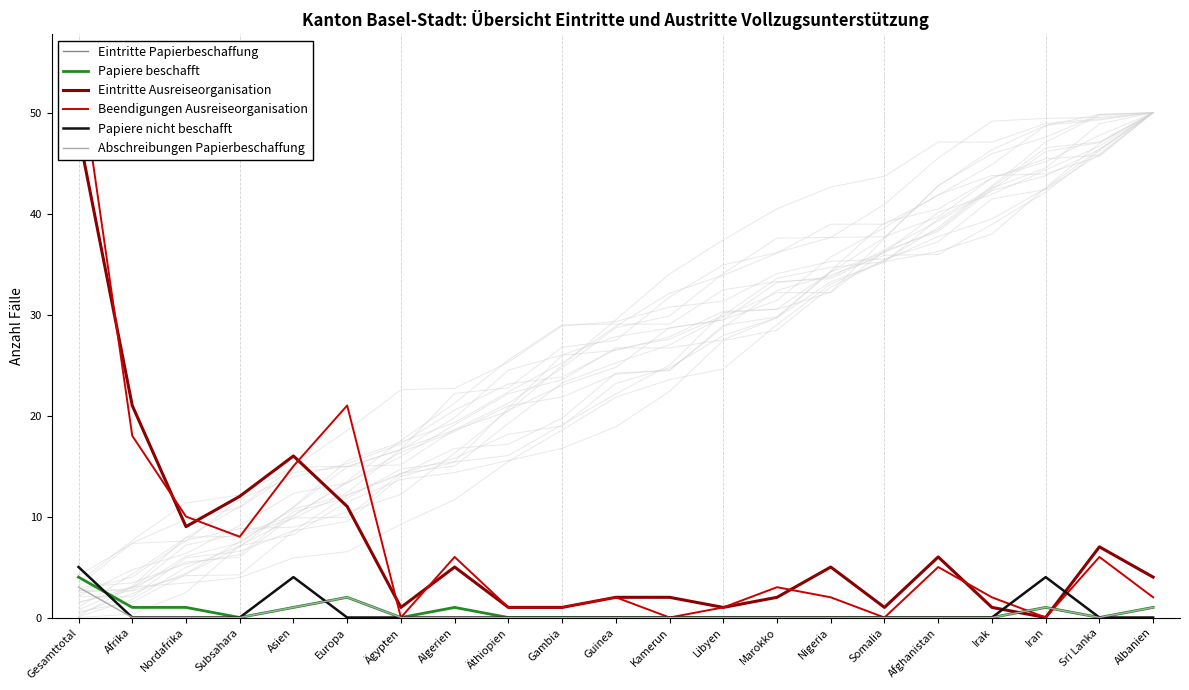

Rank the series by their maximum value, from lowest to highest.

Abschreibungen Papierbeschaffung, Papiere beschafft, Eintritte Papierbeschaffung, Papiere nicht beschafft, Eintritte Ausreiseorganisation, Beendigungen Ausreiseorganisation